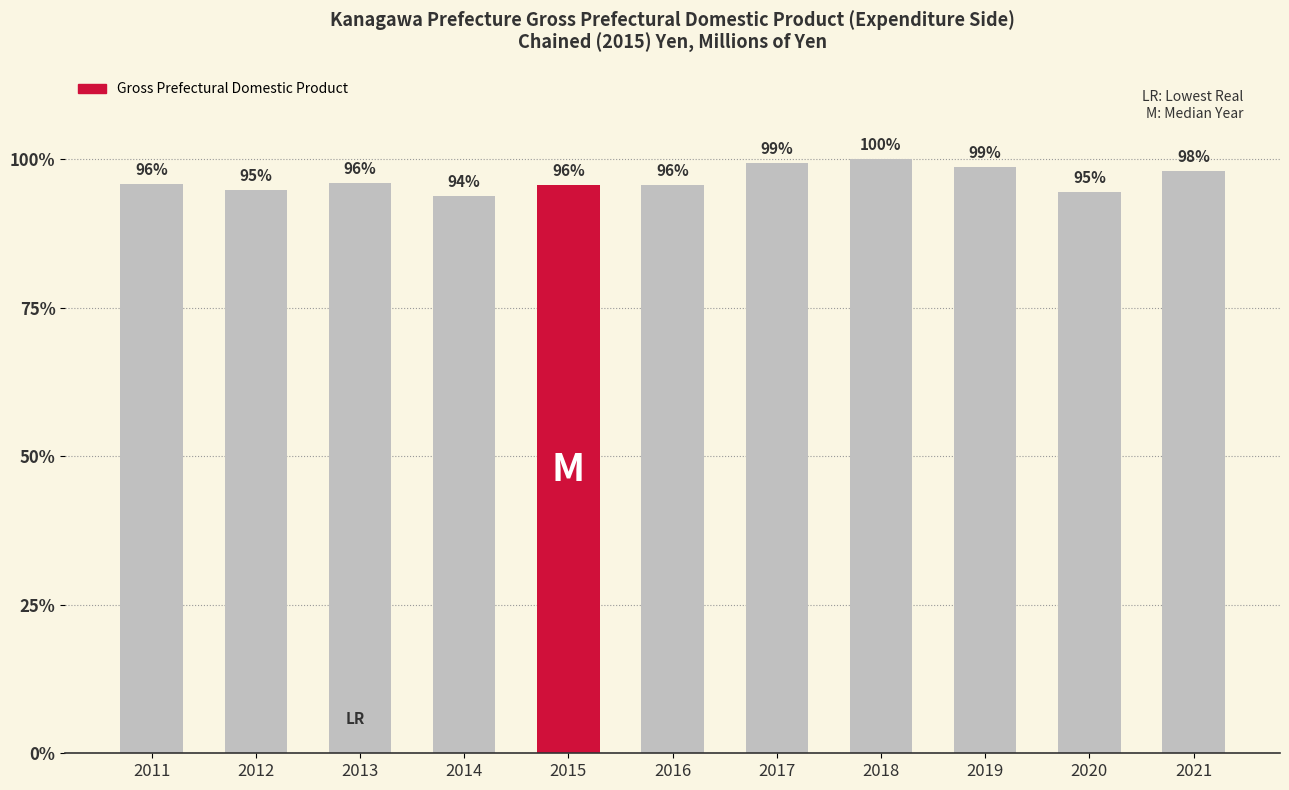

Are the bars horizontal?

No